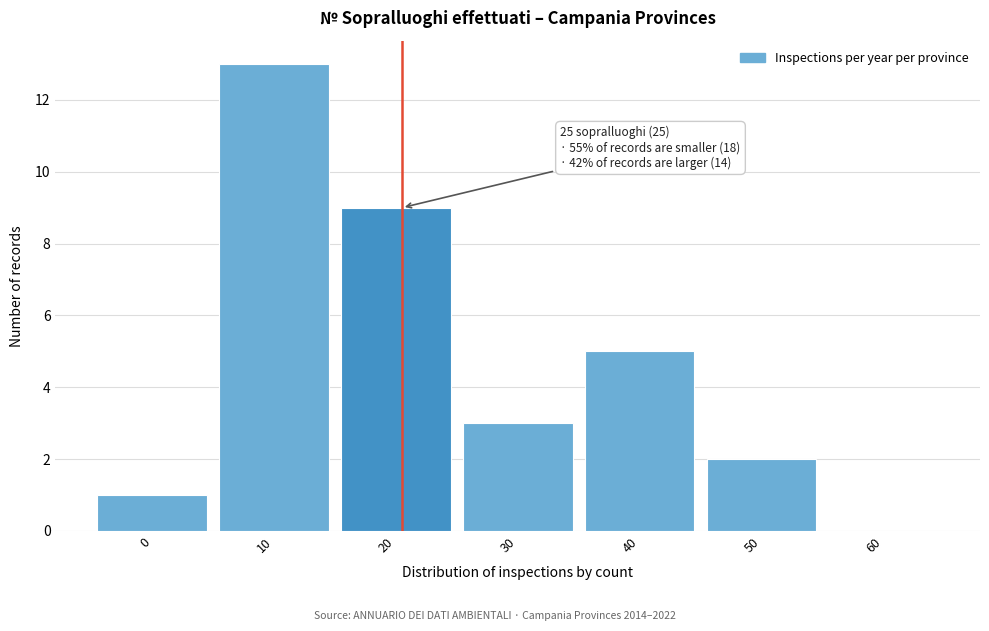

Reading left to right, list all the values displayed in this chart.

0=1	10=13	20=9	30=3	40=5	50=2	60=0